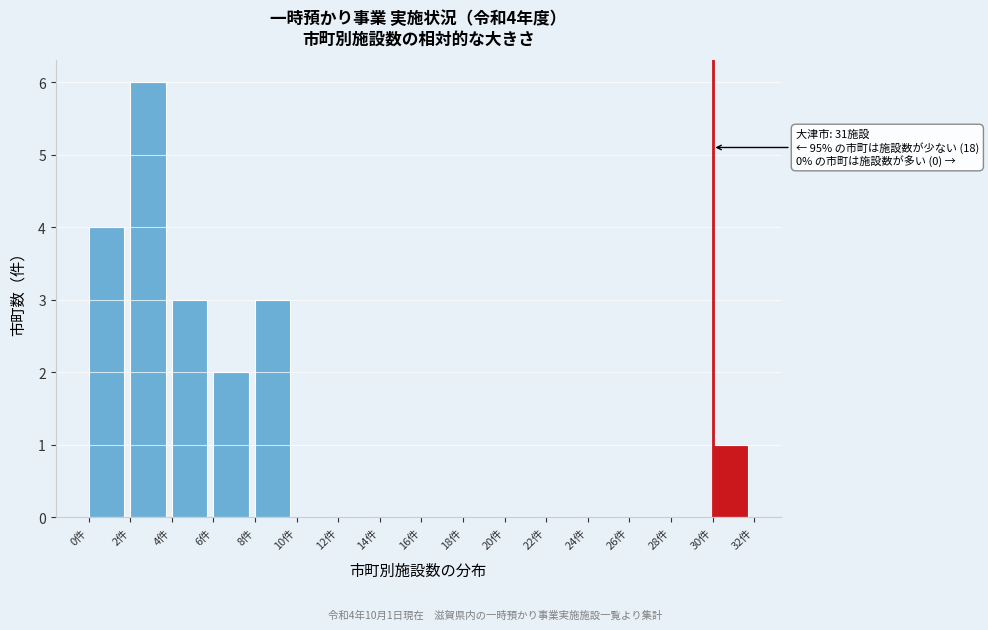

Over which range of the x-axis is the bar tallest?

2 to 4